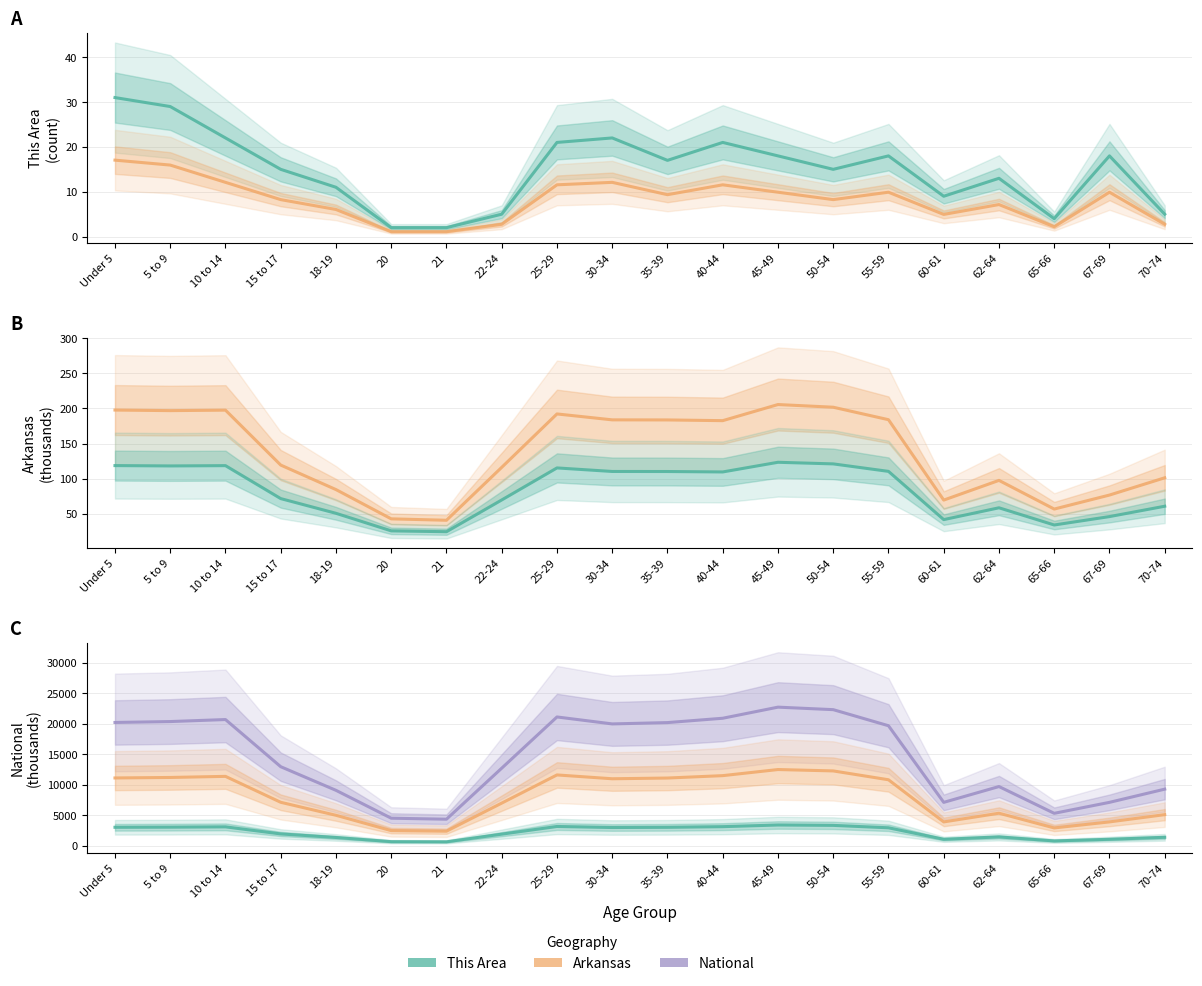

Between 18-19 and 65-66, which series saw the biggest shift?

National